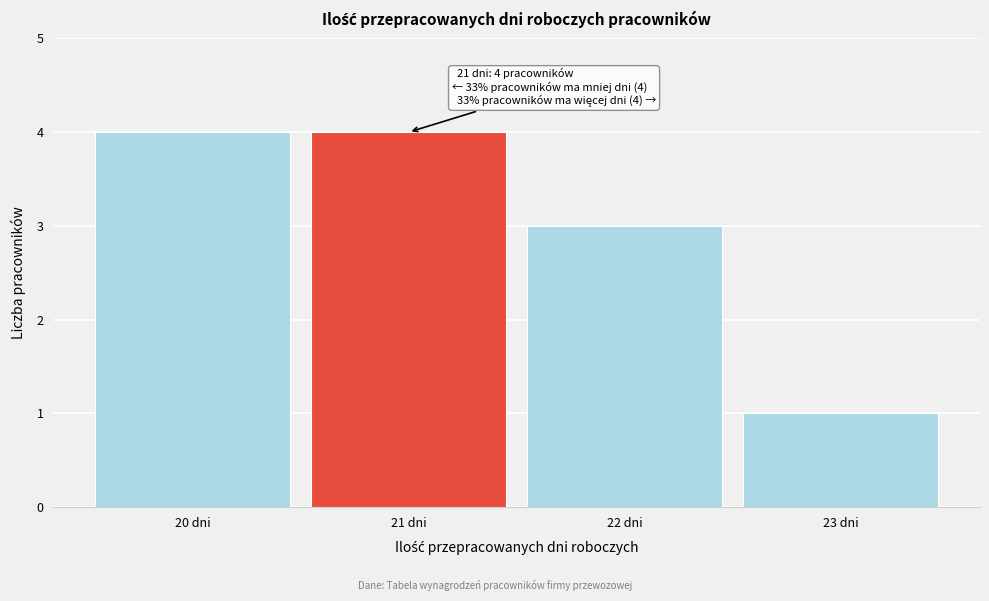

Reading left to right, what are all the values shown in this chart?

4	4	3	1